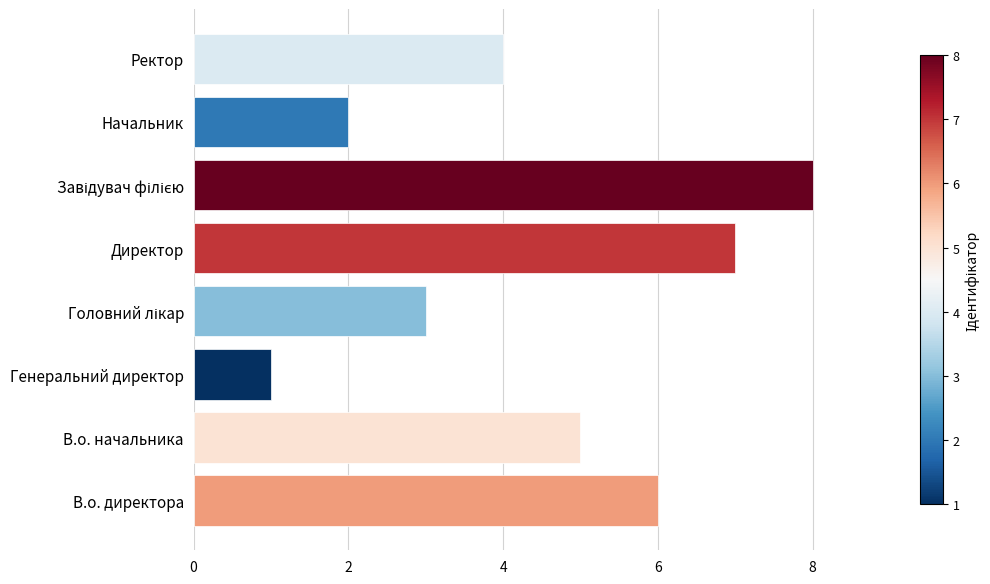

What is the approximate value at В.о. начальника?

5